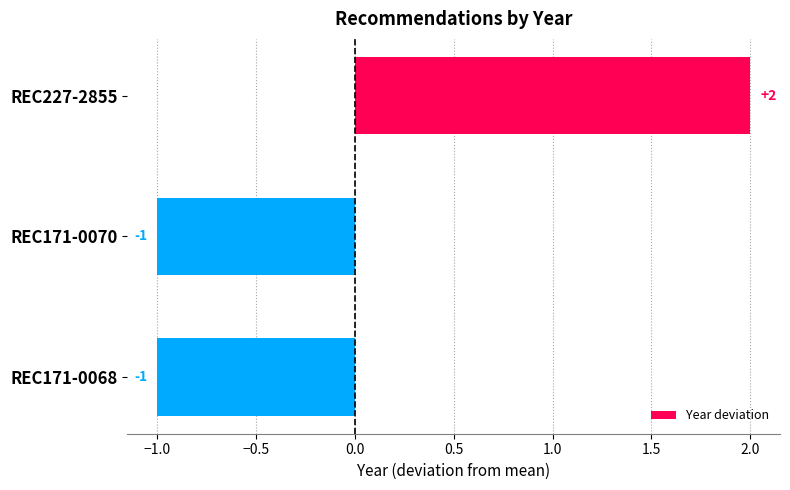

How many series are shown in this chart?

1